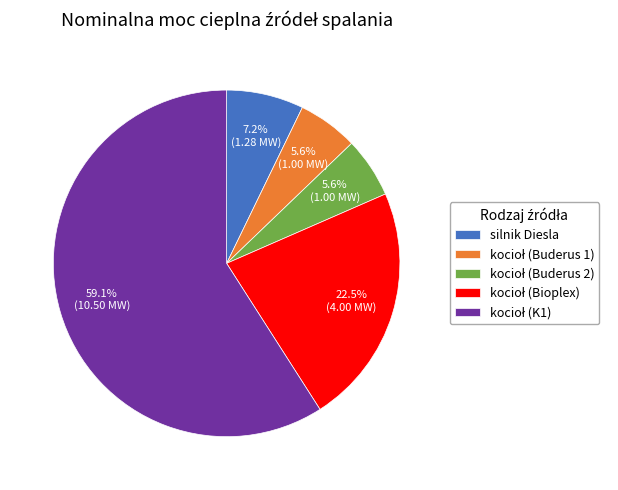

What portion of the pie excludes silnik Diesla?

92.8%